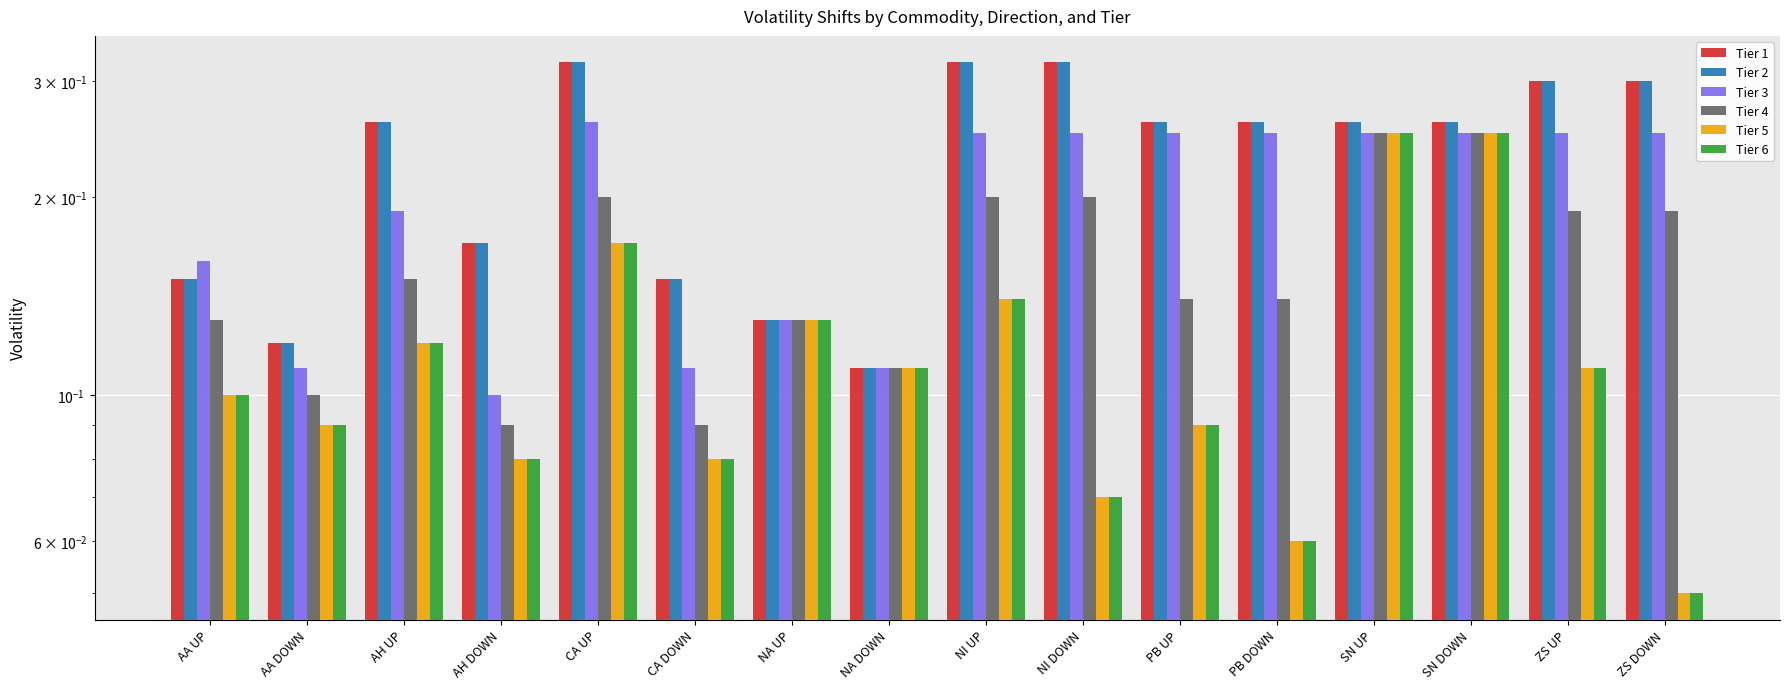

Reading right to left, transcribe all the data shown in this chart.

Tier 1: ZS DOWN=0.3	ZS UP=0.3	SN DOWN=0.3	SN UP=0.3	PB DOWN=0.3	PB UP=0.3	NI DOWN=0.3	NI UP=0.3	NA DOWN=0.1	NA UP=0.1	CA DOWN=0.1	CA UP=0.3	AH DOWN=0.2	AH UP=0.3	AA DOWN=0.1	AA UP=0.1
Tier 2: ZS DOWN=0.3	ZS UP=0.3	SN DOWN=0.3	SN UP=0.3	PB DOWN=0.3	PB UP=0.3	NI DOWN=0.3	NI UP=0.3	NA DOWN=0.1	NA UP=0.1	CA DOWN=0.1	CA UP=0.3	AH DOWN=0.2	AH UP=0.3	AA DOWN=0.1	AA UP=0.1
Tier 3: ZS DOWN=0.2	ZS UP=0.2	SN DOWN=0.2	SN UP=0.2	PB DOWN=0.2	PB UP=0.2	NI DOWN=0.2	NI UP=0.2	NA DOWN=0.1	NA UP=0.1	CA DOWN=0.1	CA UP=0.3	AH DOWN=0.1	AH UP=0.2	AA DOWN=0.1	AA UP=0.2
Tier 4: ZS DOWN=0.2	ZS UP=0.2	SN DOWN=0.2	SN UP=0.2	PB DOWN=0.1	PB UP=0.1	NI DOWN=0.2	NI UP=0.2	NA DOWN=0.1	NA UP=0.1	CA DOWN=0.1	CA UP=0.2	AH DOWN=0.1	AH UP=0.1	AA DOWN=0.1	AA UP=0.1
Tier 5: ZS DOWN=0.1	ZS UP=0.1	SN DOWN=0.2	SN UP=0.2	PB DOWN=0.1	PB UP=0.1	NI DOWN=0.1	NI UP=0.1	NA DOWN=0.1	NA UP=0.1	CA DOWN=0.1	CA UP=0.2	AH DOWN=0.1	AH UP=0.1	AA DOWN=0.1	AA UP=0.1
Tier 6: ZS DOWN=0.1	ZS UP=0.1	SN DOWN=0.2	SN UP=0.2	PB DOWN=0.1	PB UP=0.1	NI DOWN=0.1	NI UP=0.1	NA DOWN=0.1	NA UP=0.1	CA DOWN=0.1	CA UP=0.2	AH DOWN=0.1	AH UP=0.1	AA DOWN=0.1	AA UP=0.1